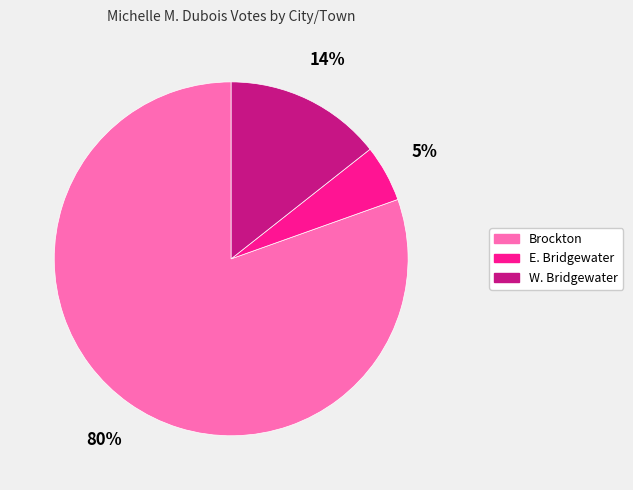

Is W. Bridgewater the majority of the pie?

No